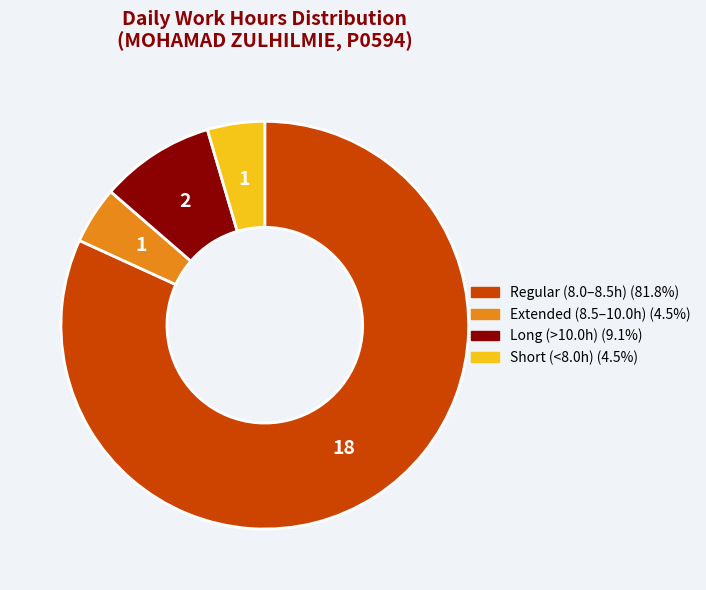

How many slices are in this pie chart?

4